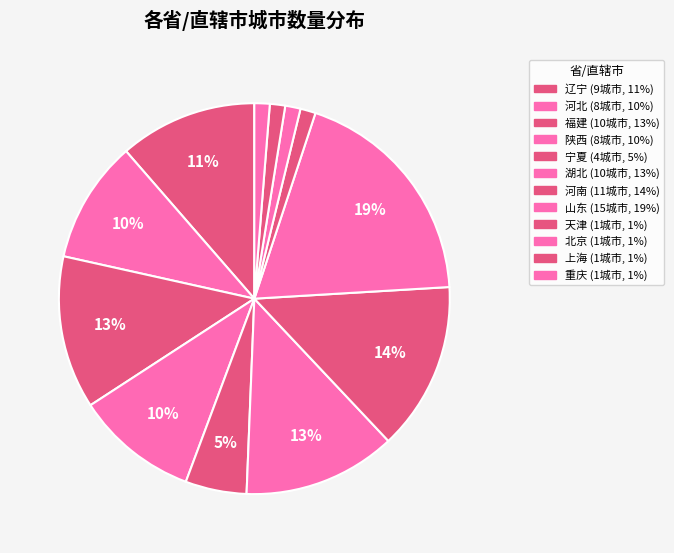

What percentage is the 重庆 slice, to the nearest percent?

1%